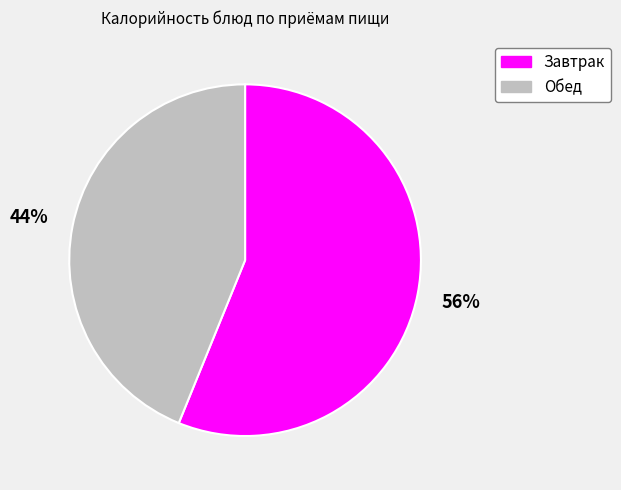

Which category has the smallest portion of the pie?

Обед